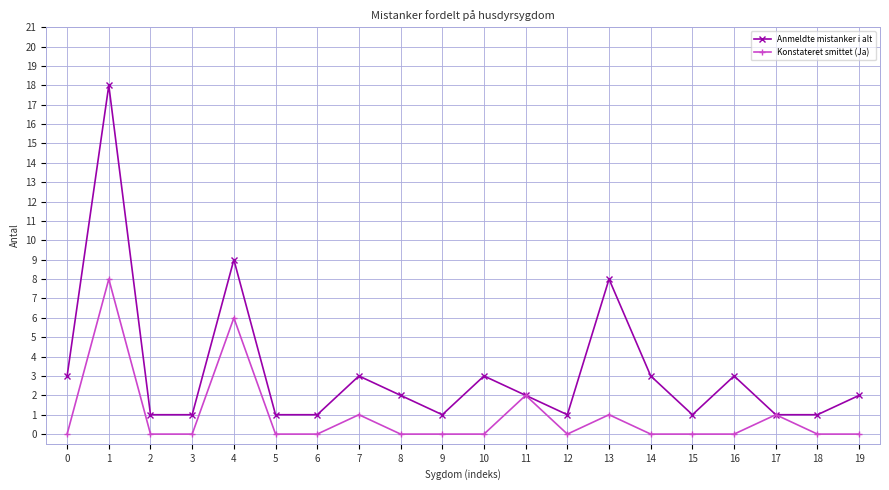

True or false: Konstateret smittet (Ja) has more than 0 interior local peaks.

True